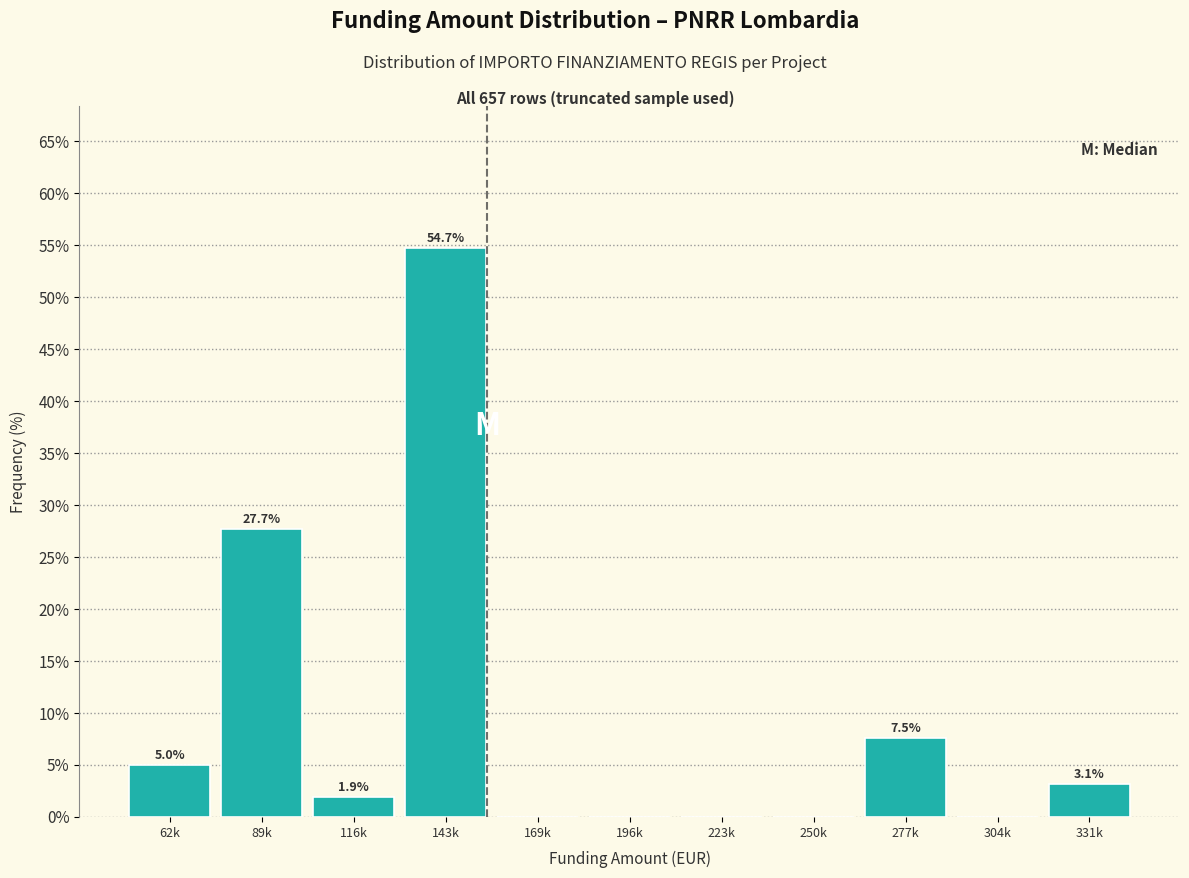

Reading left to right, transcribe all the data shown in this chart.

62k=5.0	89k=27.7	116k=1.9	143k=54.7	169k=0.0	196k=0.0	223k=0.0	250k=0.0	277k=7.5	304k=0.0	331k=3.1